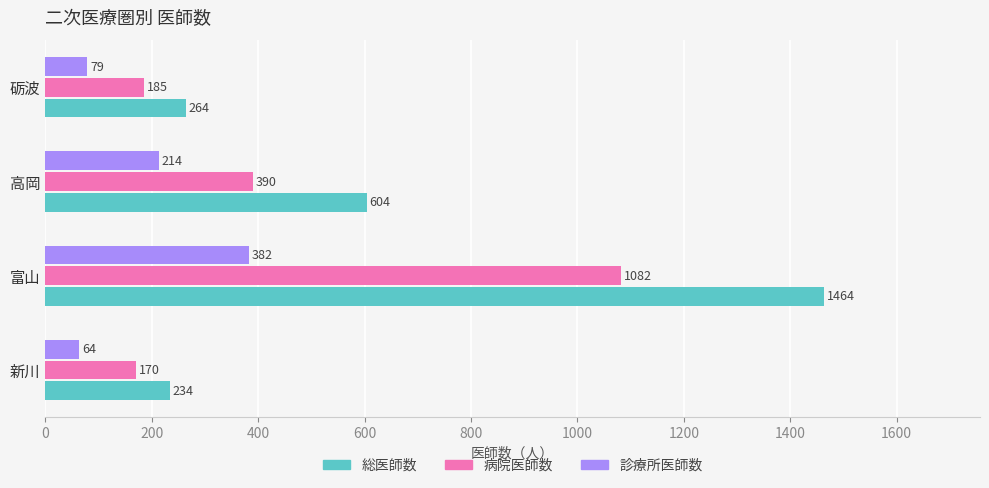

Rank the categories by 総医師数 value from highest to lowest.

富山, 高岡, 砺波, 新川